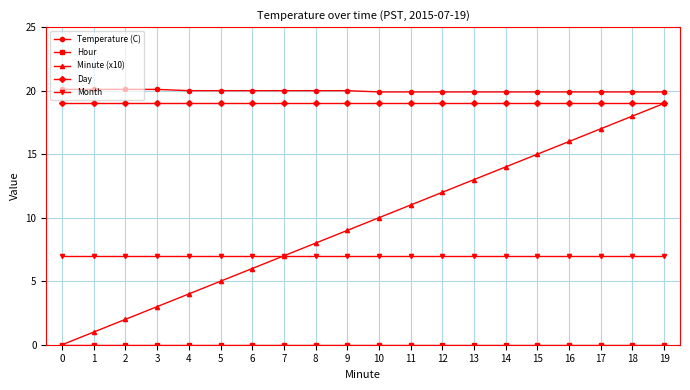

Between 2 and 14, which series saw the biggest shift?

Minute (x10)